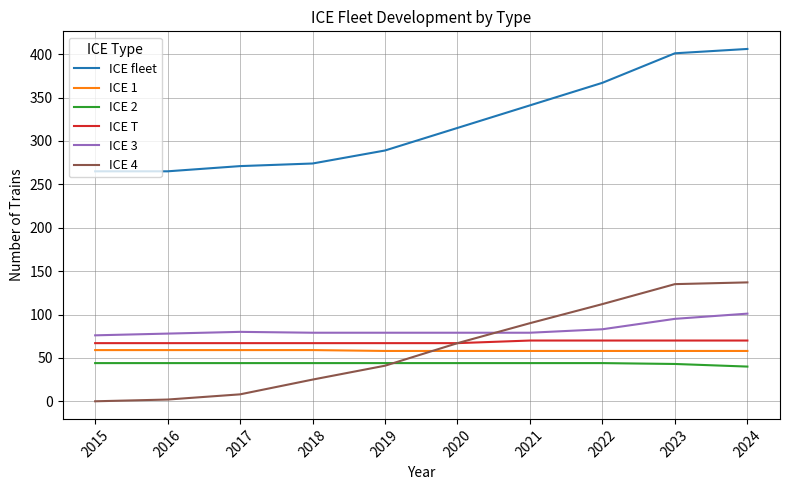

True or false: ICE T has a value of 70 at 2023.

True